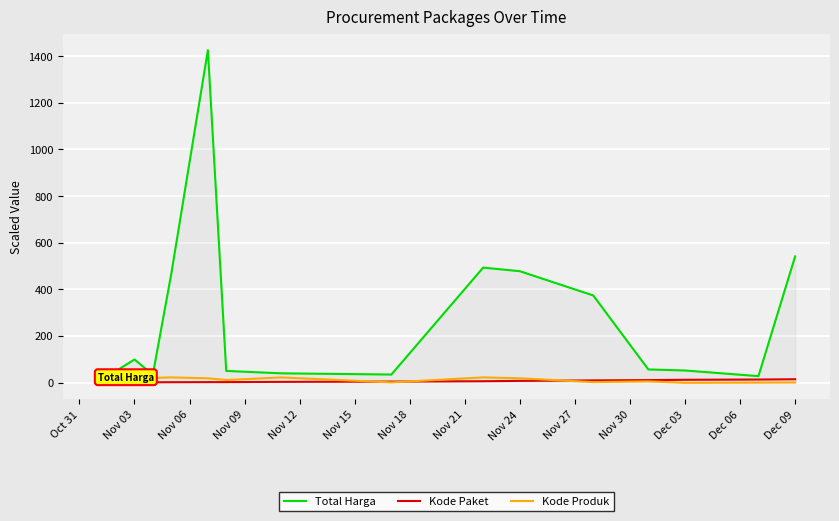

Which series has the largest total across all categories?

Total Harga